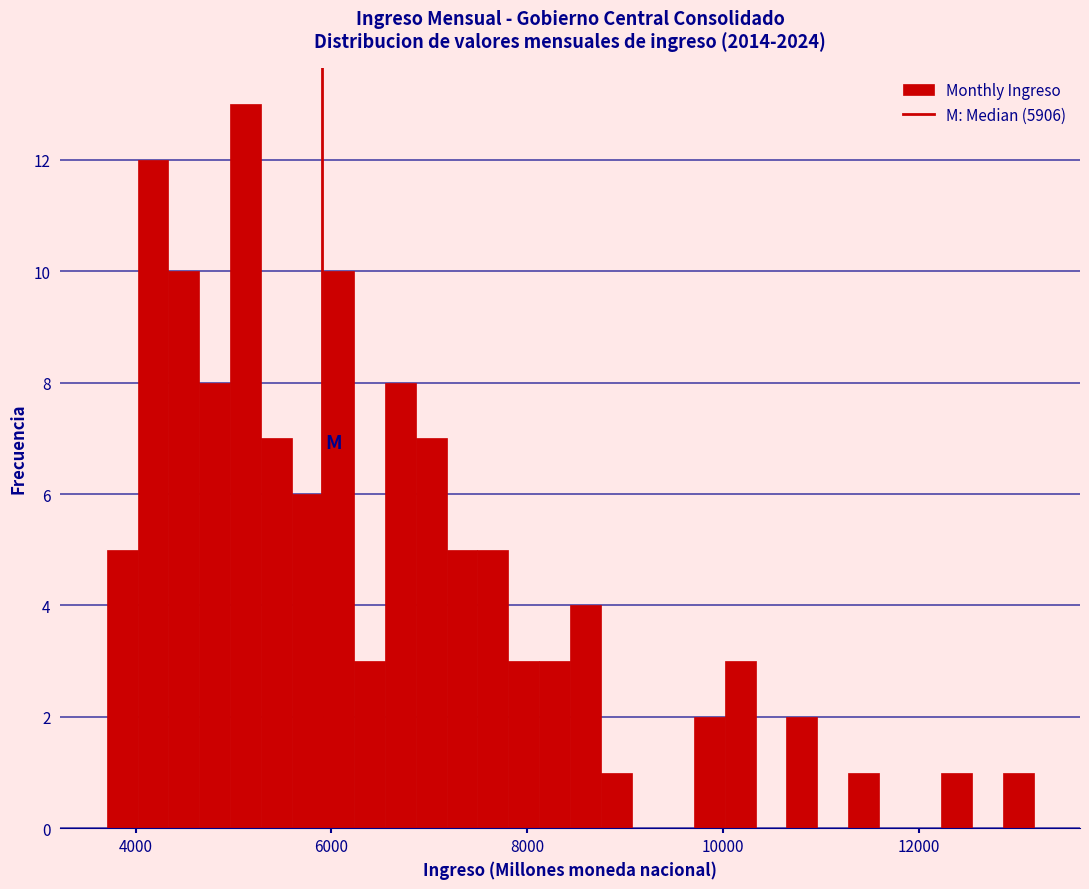

Around what value on the x-axis is the tallest bar? Give the approximate position of its centre, as read against the axis.

5200